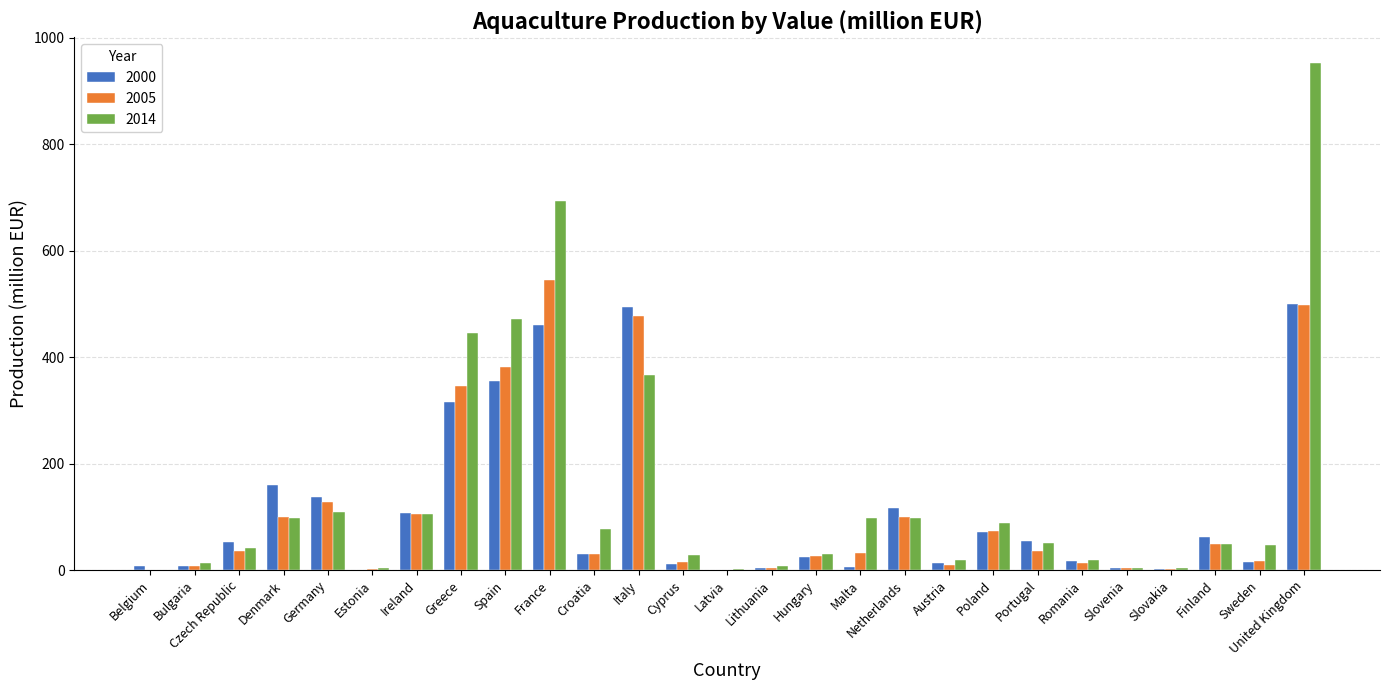

At which label is 2014 closest to 477?

Spain